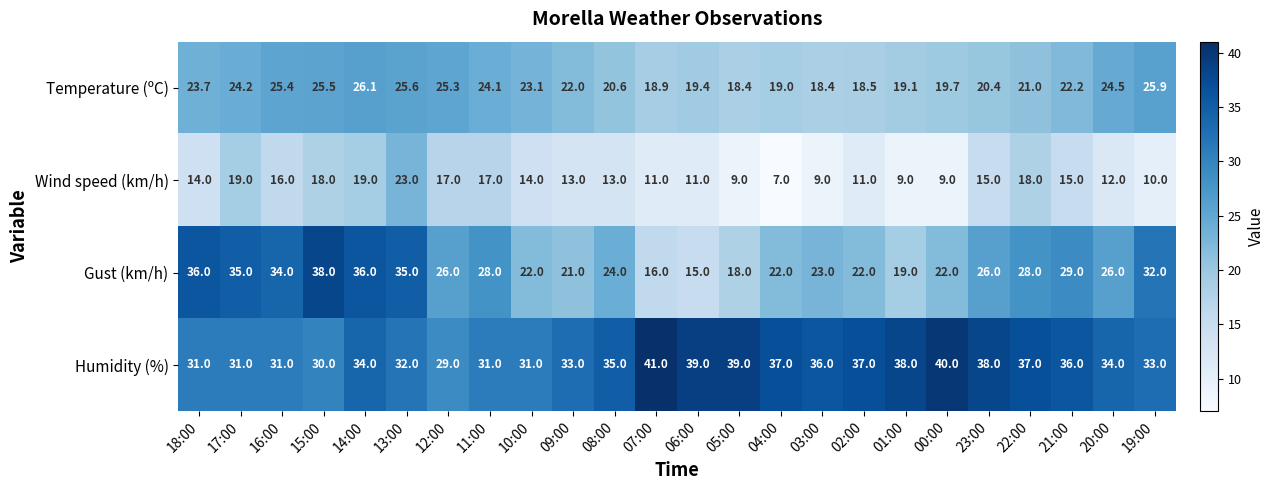

Count the number of data series in this chart.

4